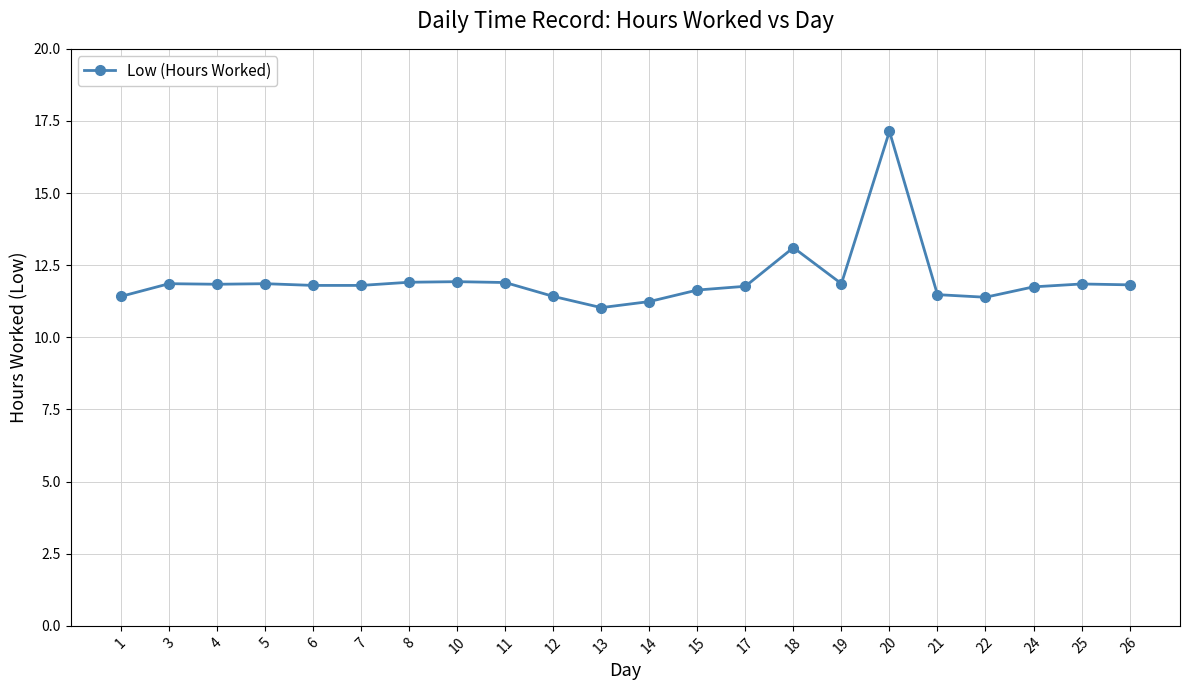

Does the chart have visible grid lines?

Yes